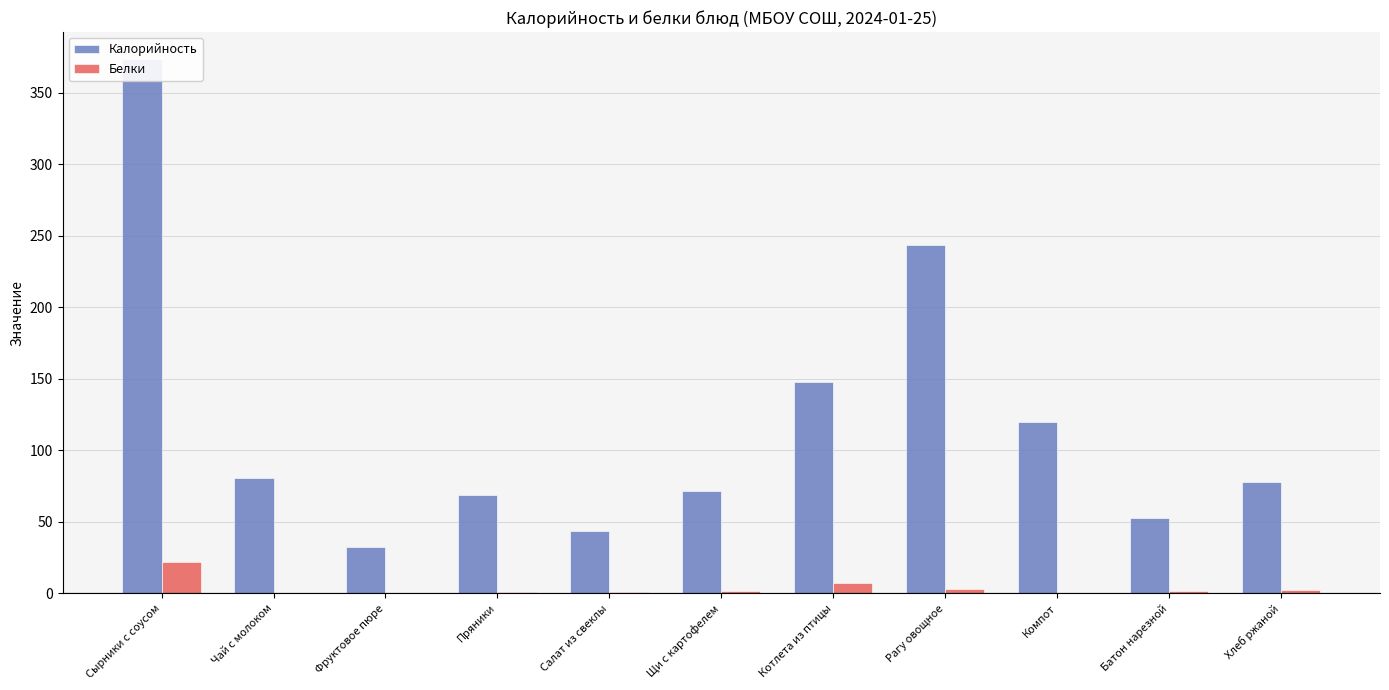

Does the chart contain any negative values?

No